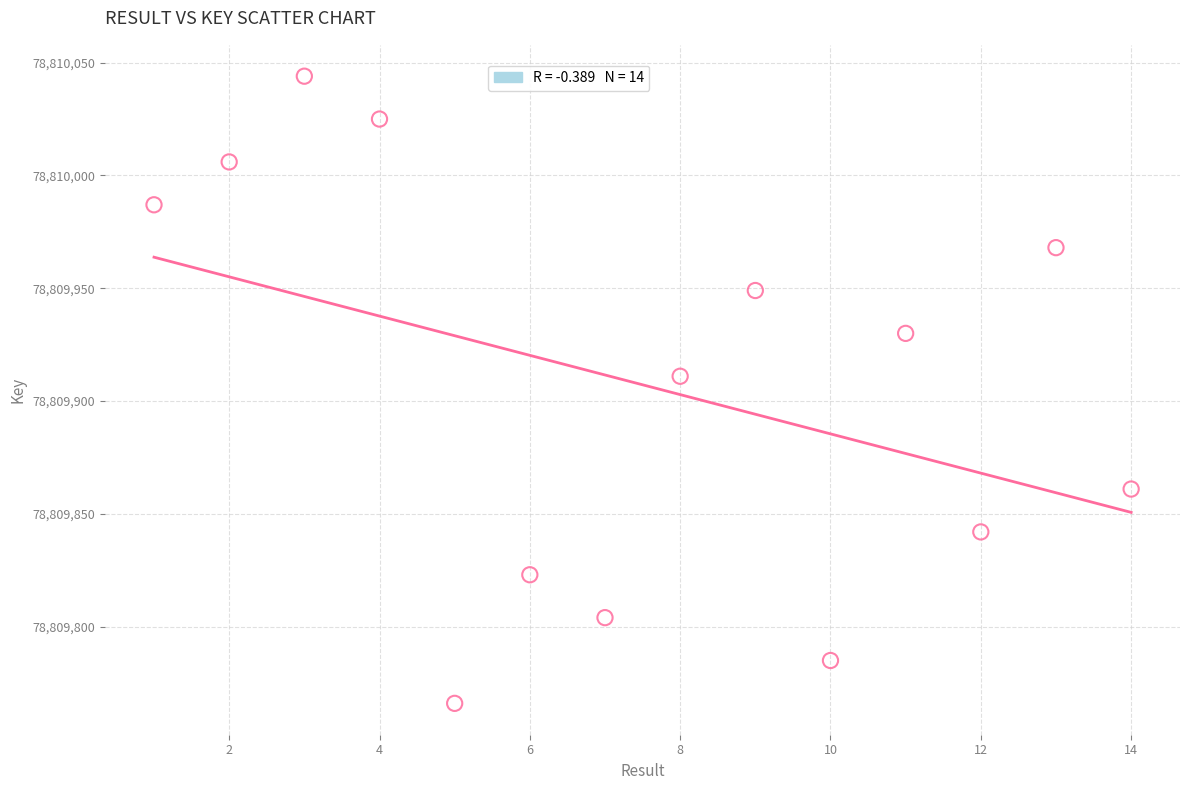

What is the range of Y values (max minus min)?

278